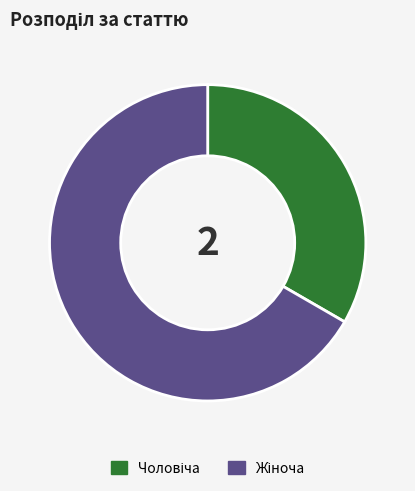

Is there a majority slice in this chart?

Yes